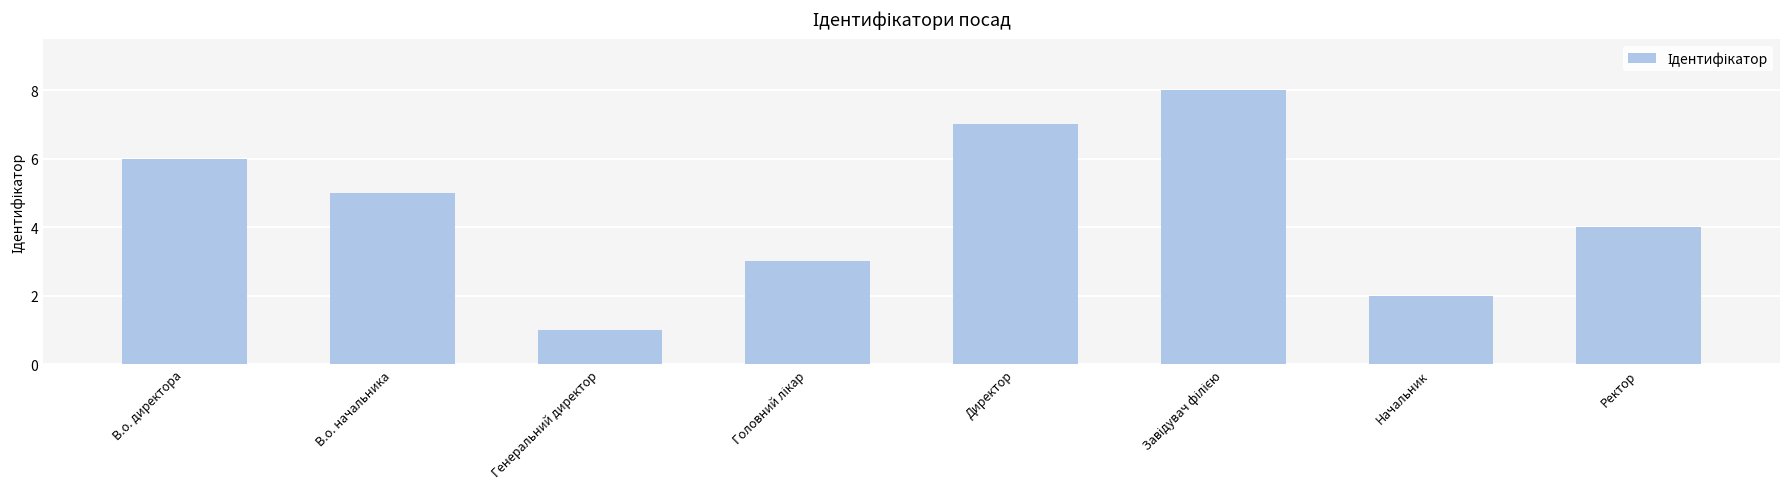

What is the label of the 6th bar from the right?

Генеральний директор